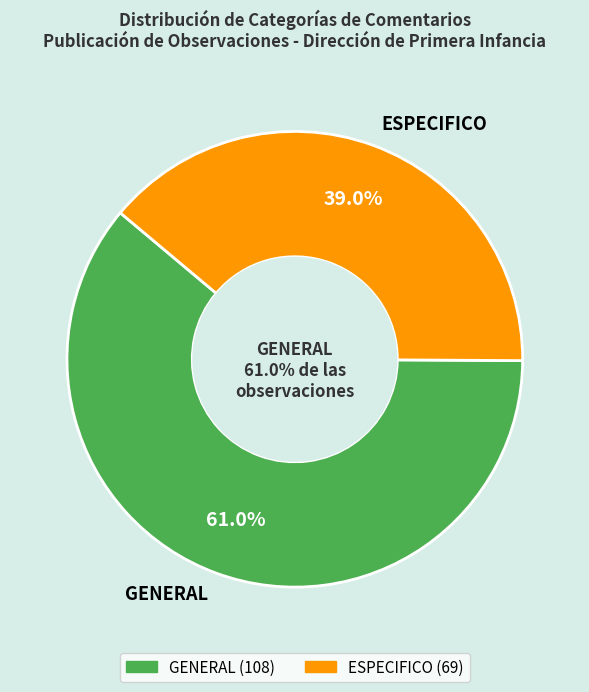

What percentage is the GENERAL slice, to the nearest percent?

61%